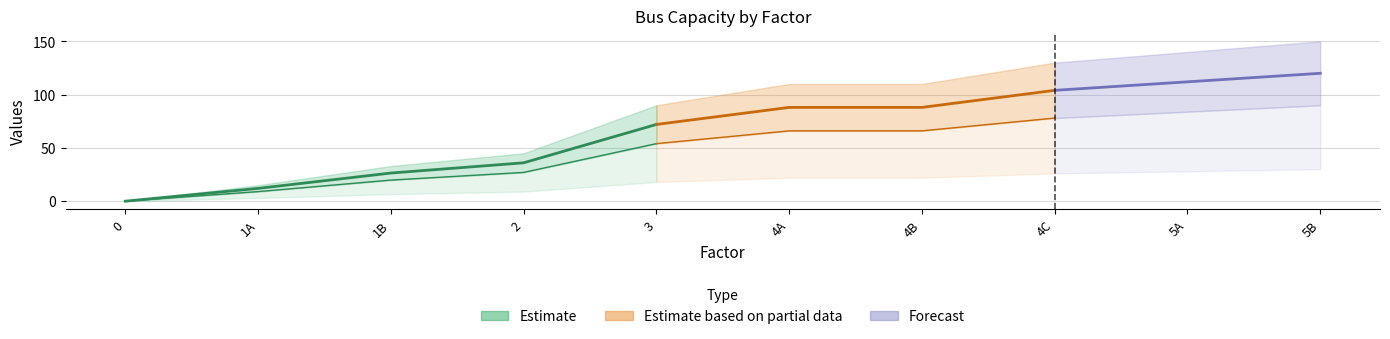

The value of col_3 at 3 is 0.9. True or false?

False